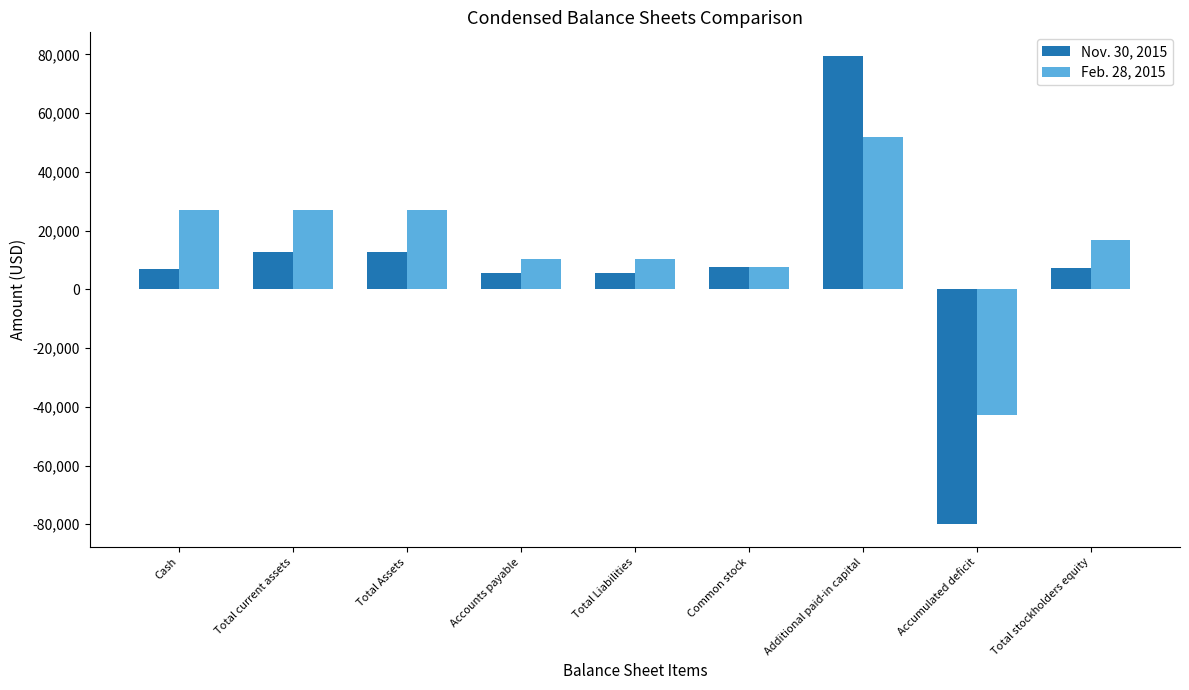

List the series in order of their overall mean, highest first.

Feb. 28, 2015, Nov. 30, 2015